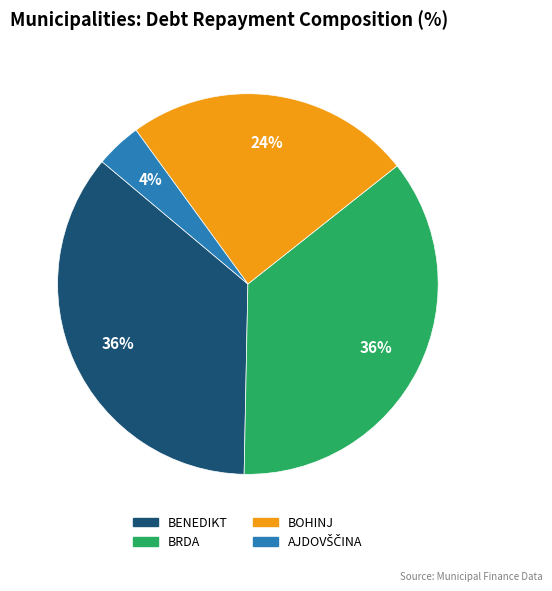

Is there a majority slice in this chart?

No